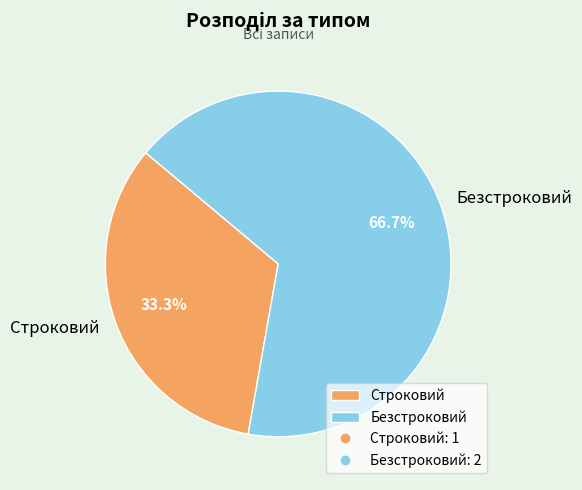

To the nearest percent, what portion does Безстроковий represent?

67%